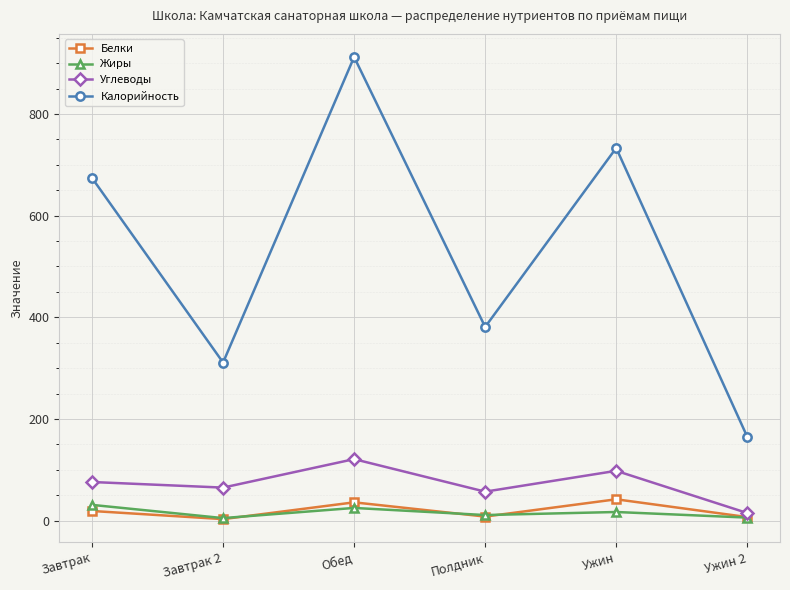

At Завтрак, list the series in order from largest to smallest.

Калорийность, Углеводы, Жиры, Белки